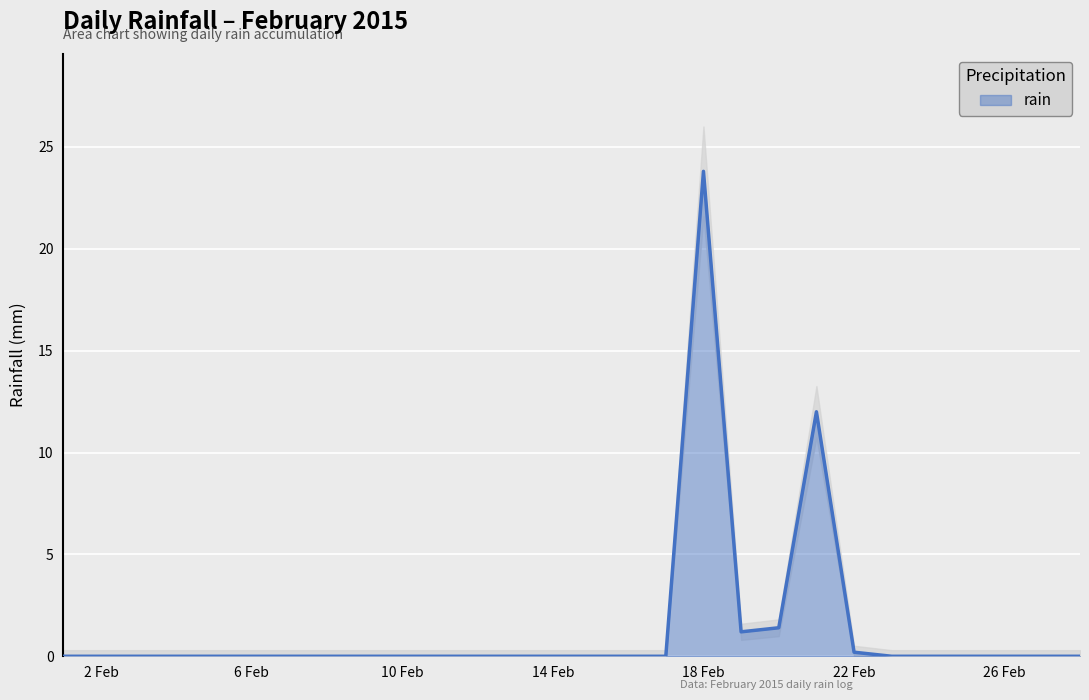

Where is the first local maximum?

2015-02-18